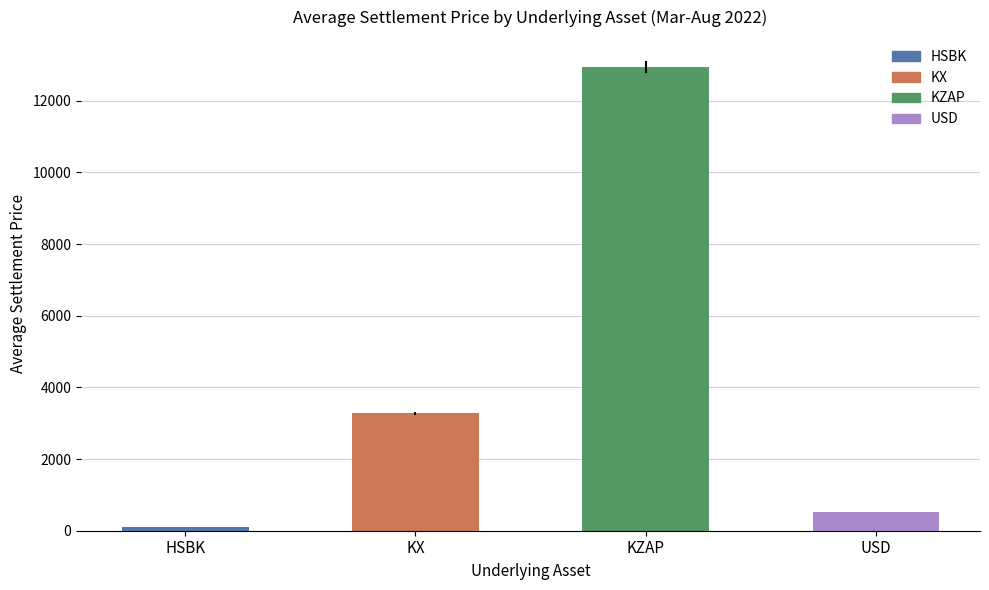

List the labels in order of value, smallest first.

HSBK, USD, KX, KZAP